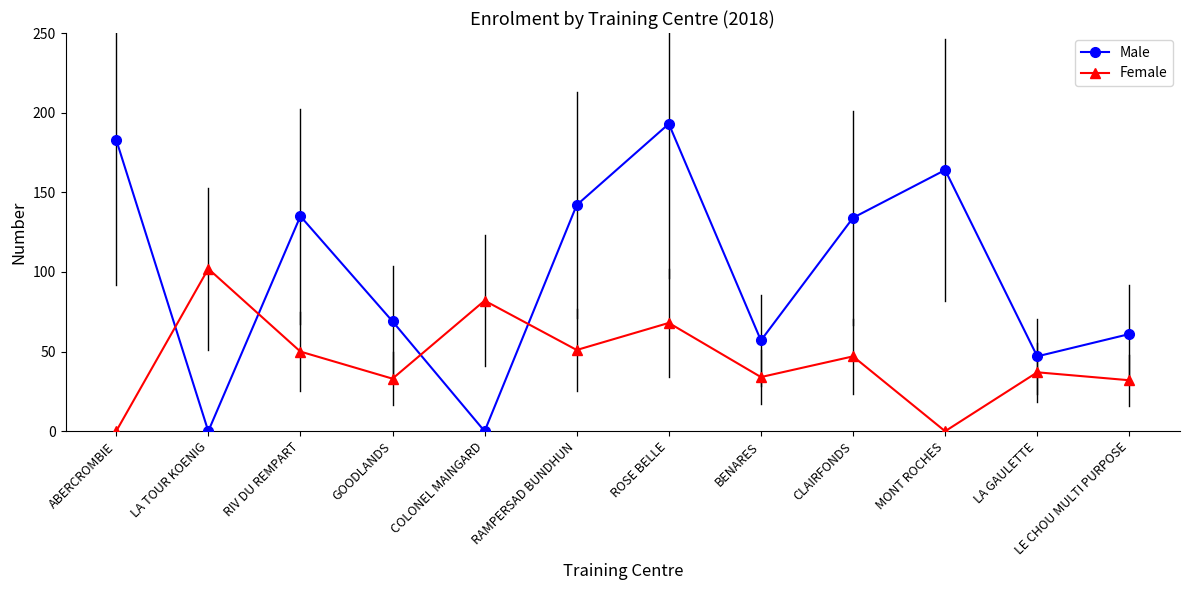

Which series ends up on top after the final intersection of Female and Male?

Male